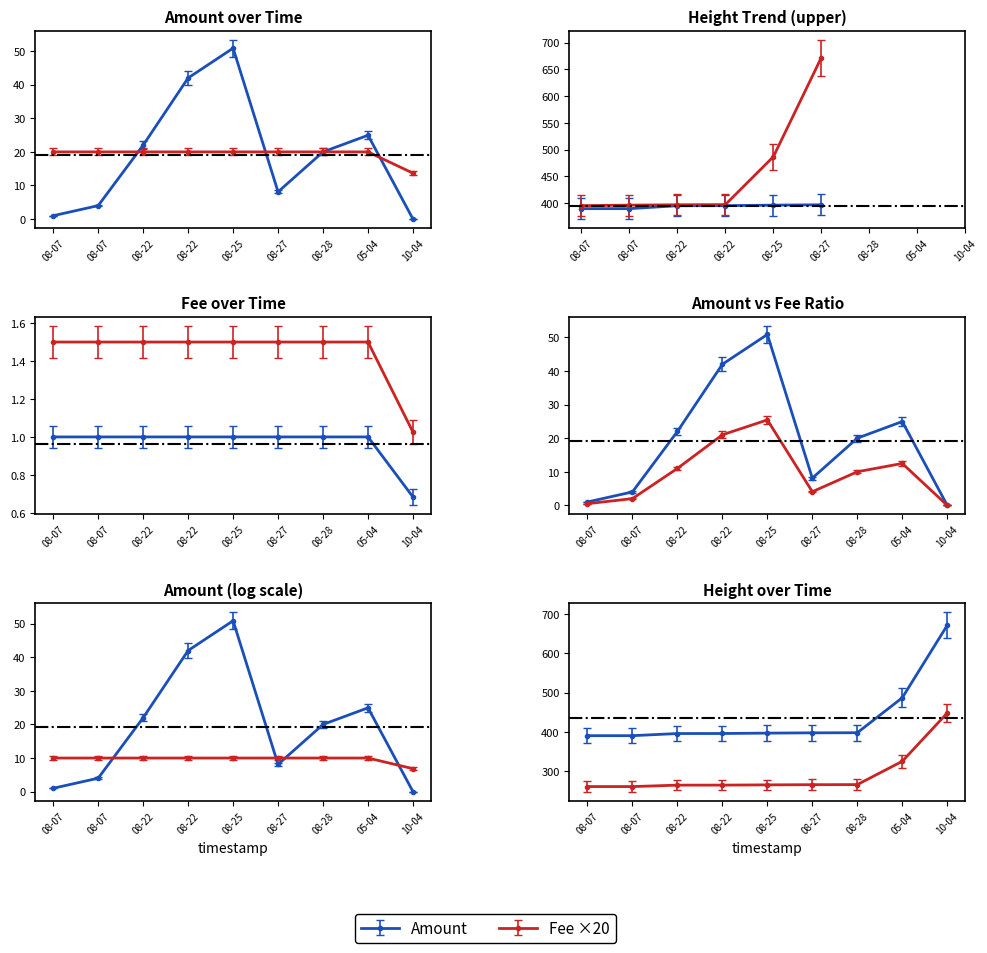

What is the difference between the Amount values at 08-07 and 10-04?

1.0